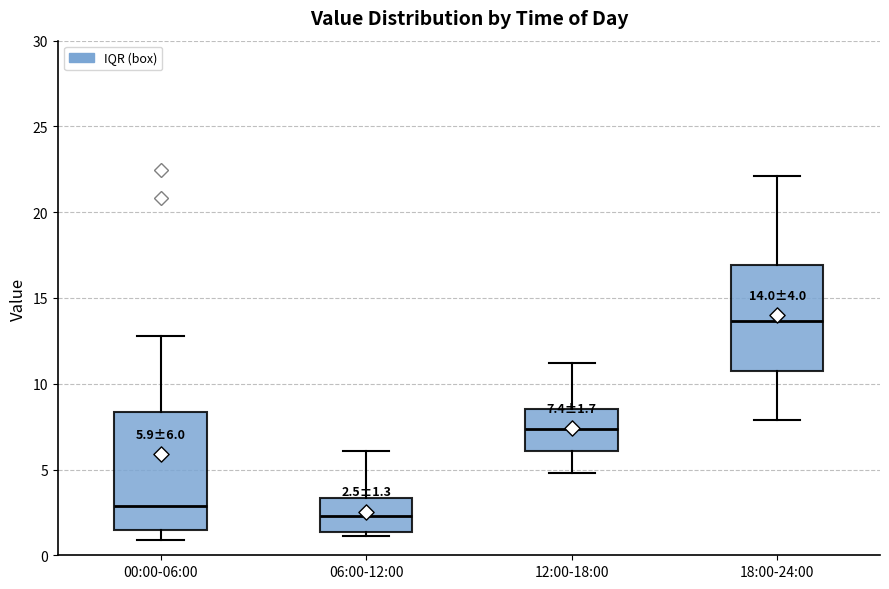

Which box is the tallest, from its lower edge to its upper edge?

00:00-06:00